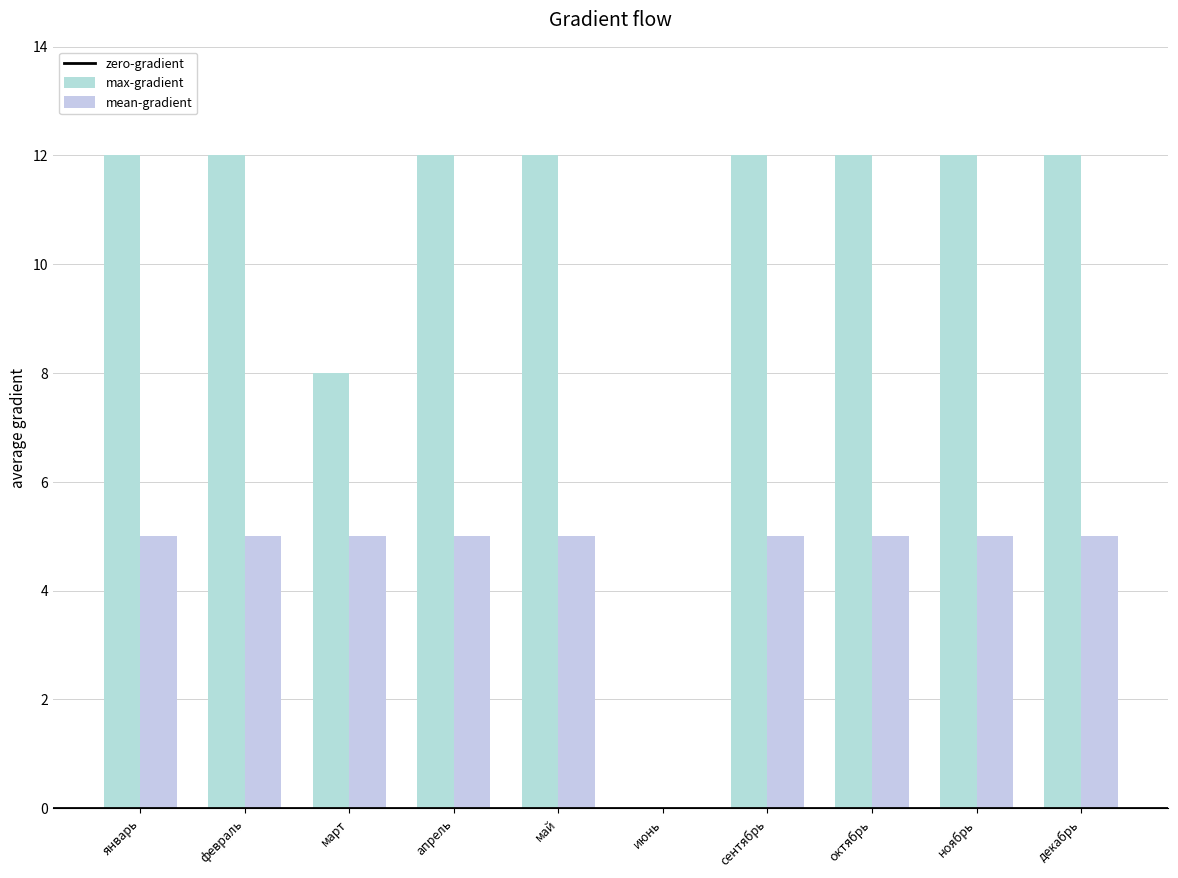

Rank the series at октябрь from highest to lowest value.

max-gradient, mean-gradient